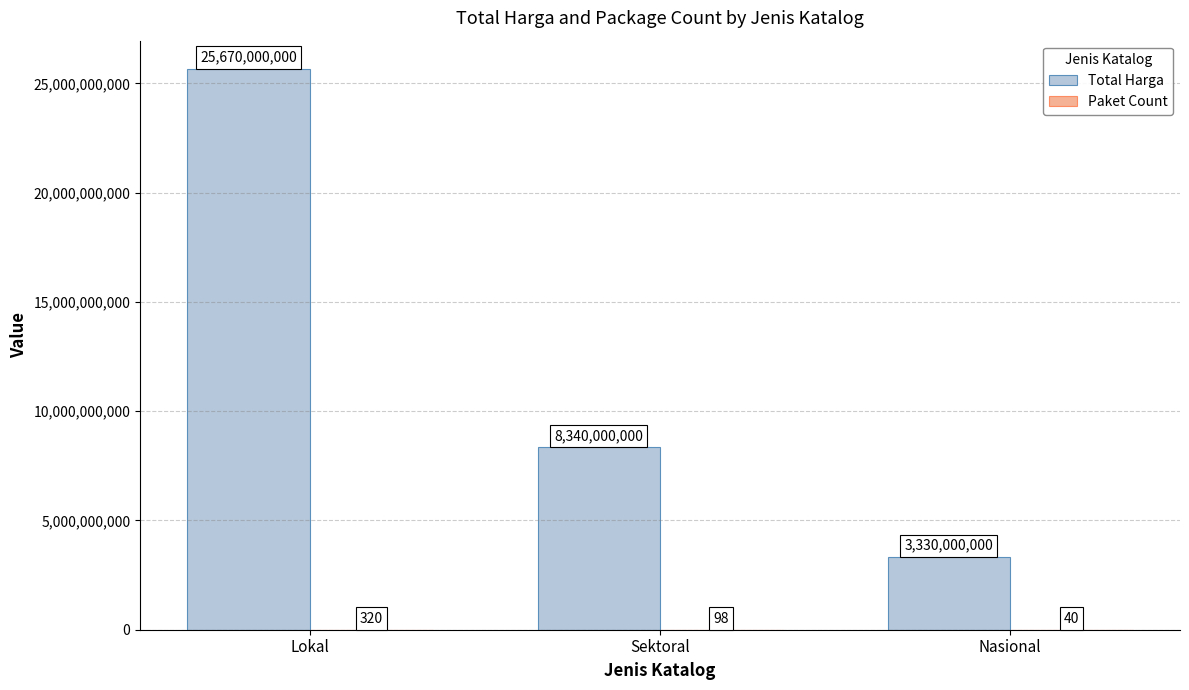

Does the chart contain stacked bars?

No